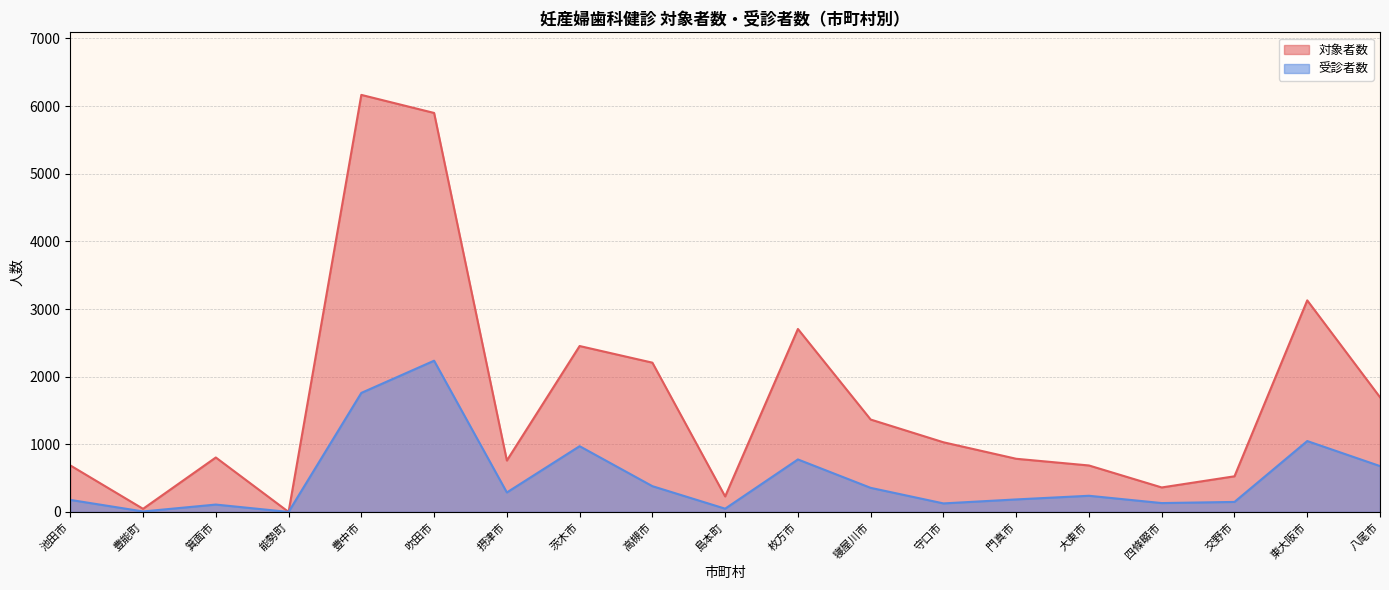

Which series has the largest range (max minus min)?

対象者数